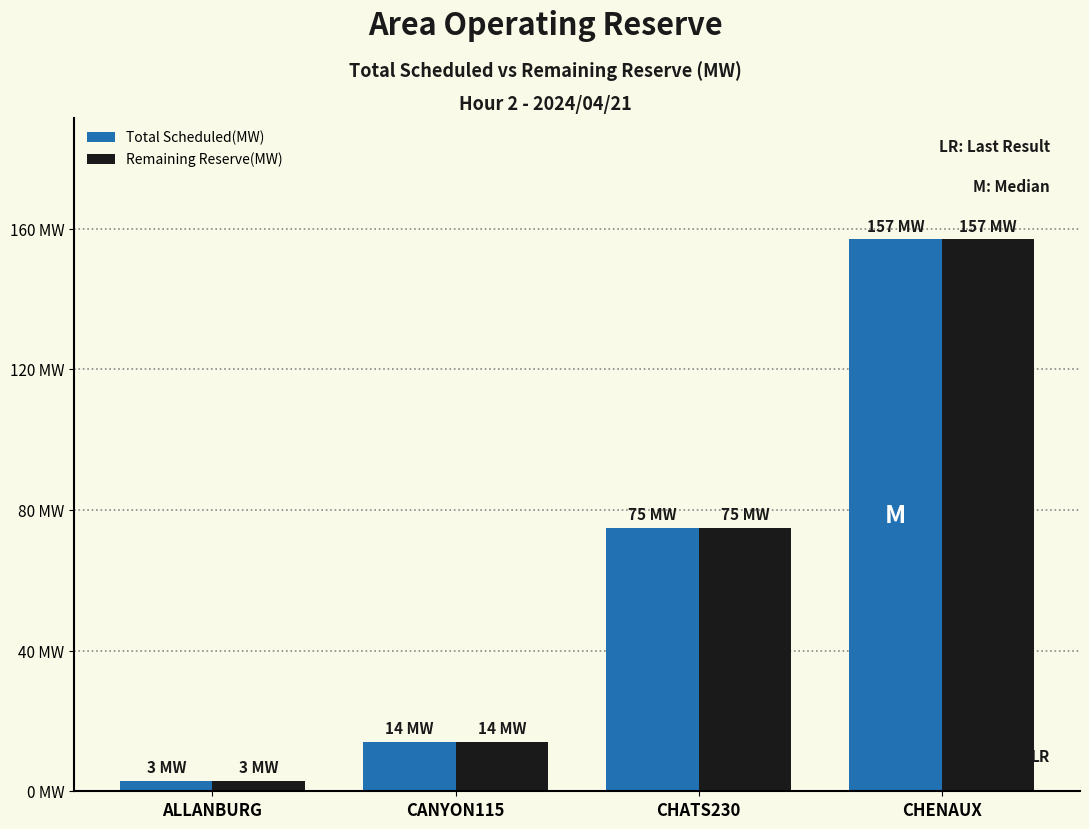

List the labels in order of Total Scheduled(MW) value, smallest first.

ALLANBURG, CANYON115, CHATS230, CHENAUX